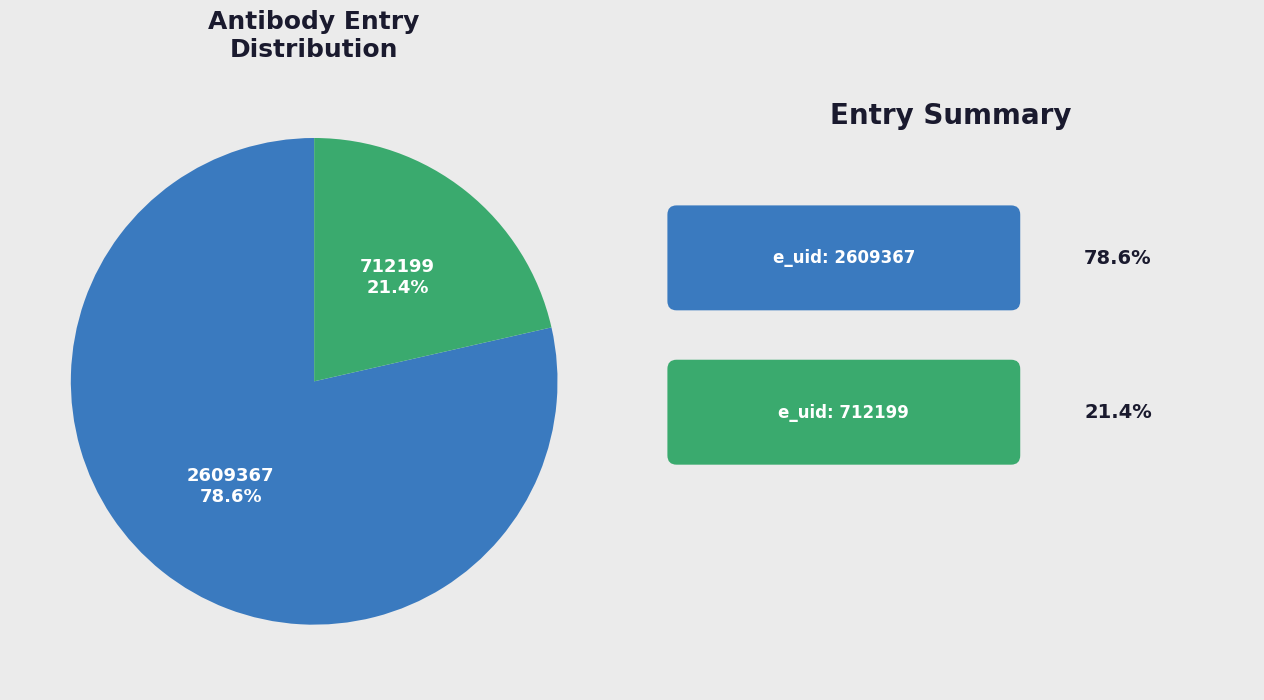

What percentage is the 2609367 slice, to the nearest percent?

79%